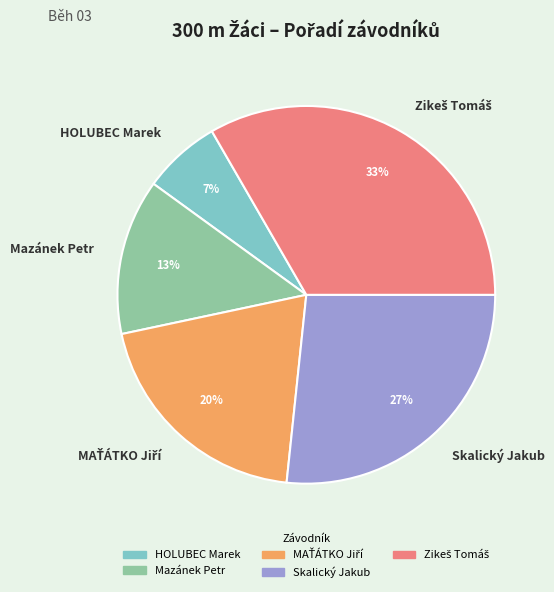

True or false: Mazánek Petr accounts for 2% of the total.

False